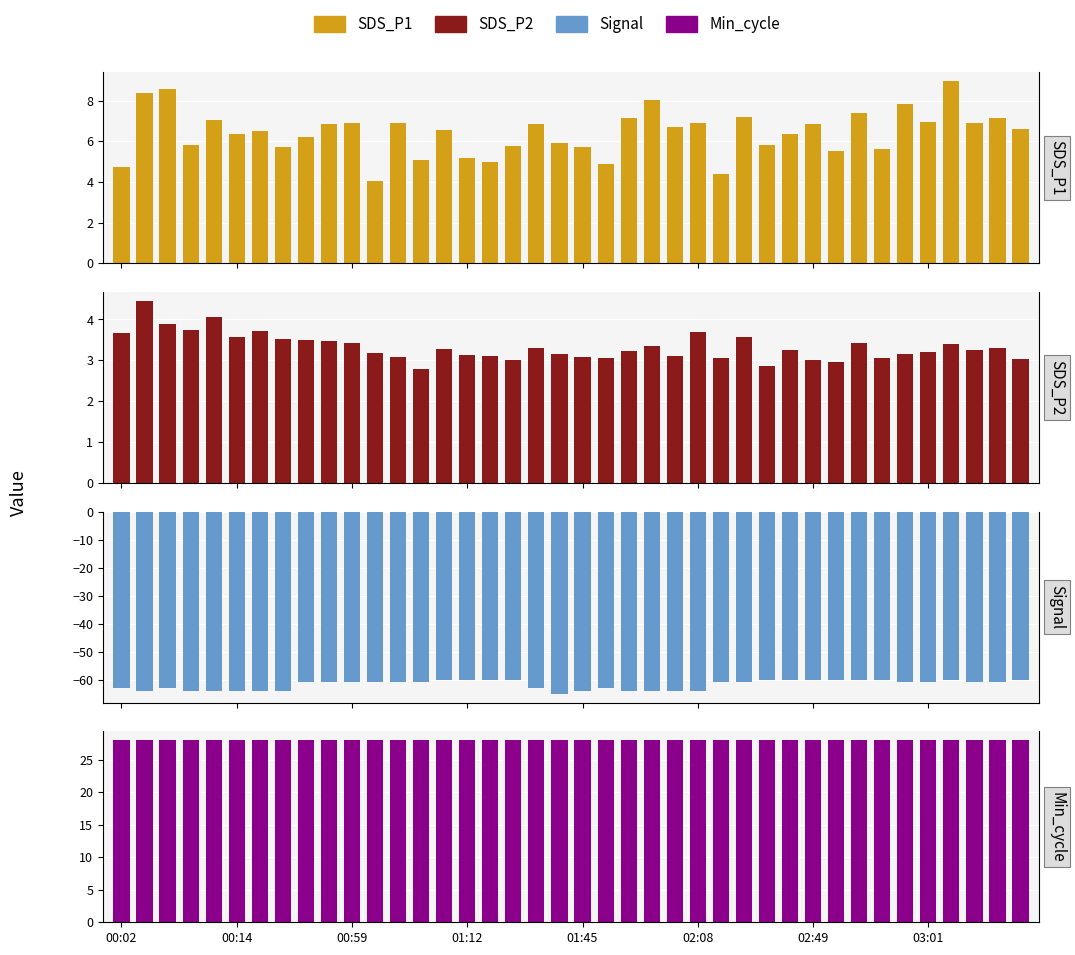

Reading right to left, transcribe all the data shown in this chart.

SDS_P1: 6.6	7.1	6.9	8.9	6.9	7.8	5.6	7.4	5.5	6.8	6.3	5.8	7.2	4.4	6.9	6.7	8.0	7.2	4.9	5.7	5.9	6.8	5.8	5.0	5.2	6.6	5.1	6.9	4.0	6.9	6.8	6.2	5.7	6.5	6.4	7.1	5.8	8.6	8.4	4.8
SDS_P2: 3.0	3.3	3.2	3.4	3.2	3.1	3.0	3.4	3.0	3.0	3.2	2.9	3.6	3.0	3.7	3.1	3.4	3.2	3.0	3.1	3.1	3.3	3.0	3.1	3.1	3.3	2.8	3.1	3.2	3.4	3.5	3.5	3.5	3.7	3.6	4.1	3.8	3.9	4.5	3.7
Signal: -60.0	-61.0	-61.0	-60.0	-61.0	-61.0	-60.0	-60.0	-60.0	-60.0	-60.0	-60.0	-61.0	-61.0	-64.0	-64.0	-64.0	-64.0	-63.0	-64.0	-65.0	-63.0	-60.0	-60.0	-60.0	-60.0	-61.0	-61.0	-61.0	-61.0	-61.0	-61.0	-64.0	-64.0	-64.0	-64.0	-64.0	-63.0	-64.0	-63.0
Min_cycle: 28.0	28.0	28.0	28.0	28.0	28.0	28.0	28.0	28.0	28.0	28.0	28.0	28.0	28.0	28.0	28.0	28.0	28.0	28.0	28.0	28.0	28.0	28.0	28.0	28.0	28.0	28.0	28.0	28.0	28.0	28.0	28.0	28.0	28.0	28.0	28.0	28.0	28.0	28.0	28.0